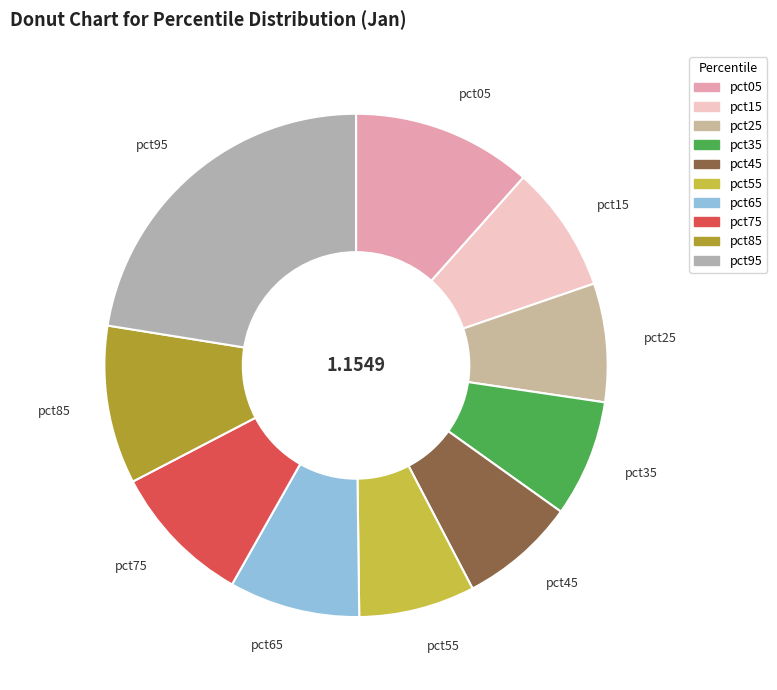

Which has a higher value, pct95 or pct25?

pct95